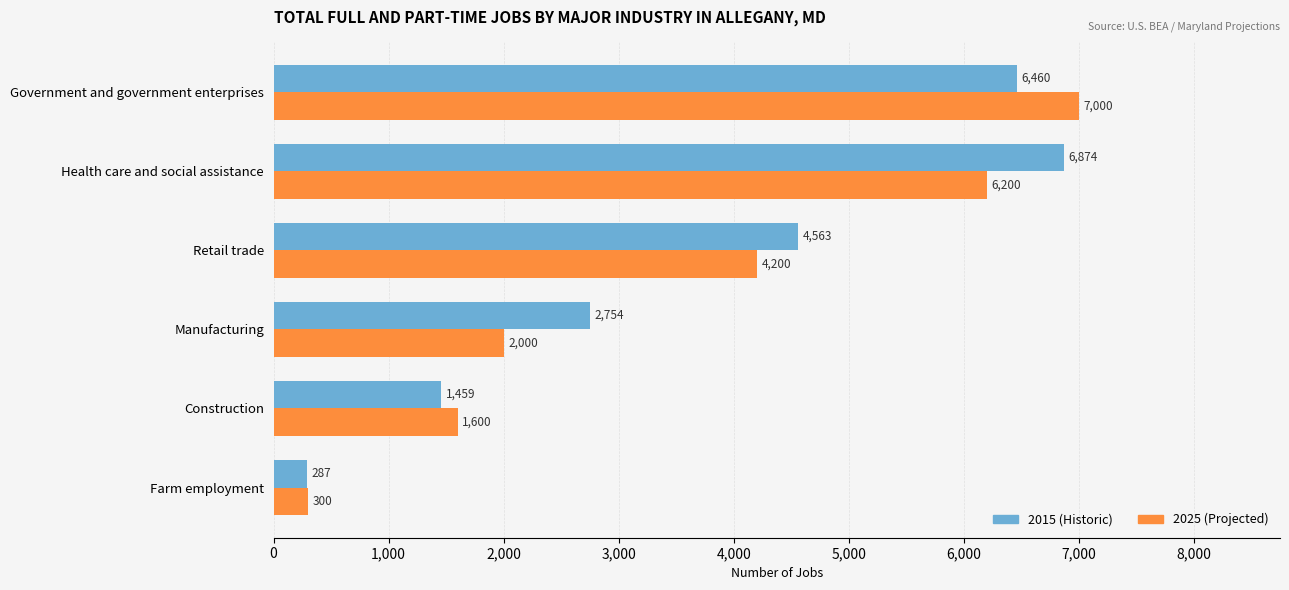

What is the average value of the 2025 (Projected) series?

3550